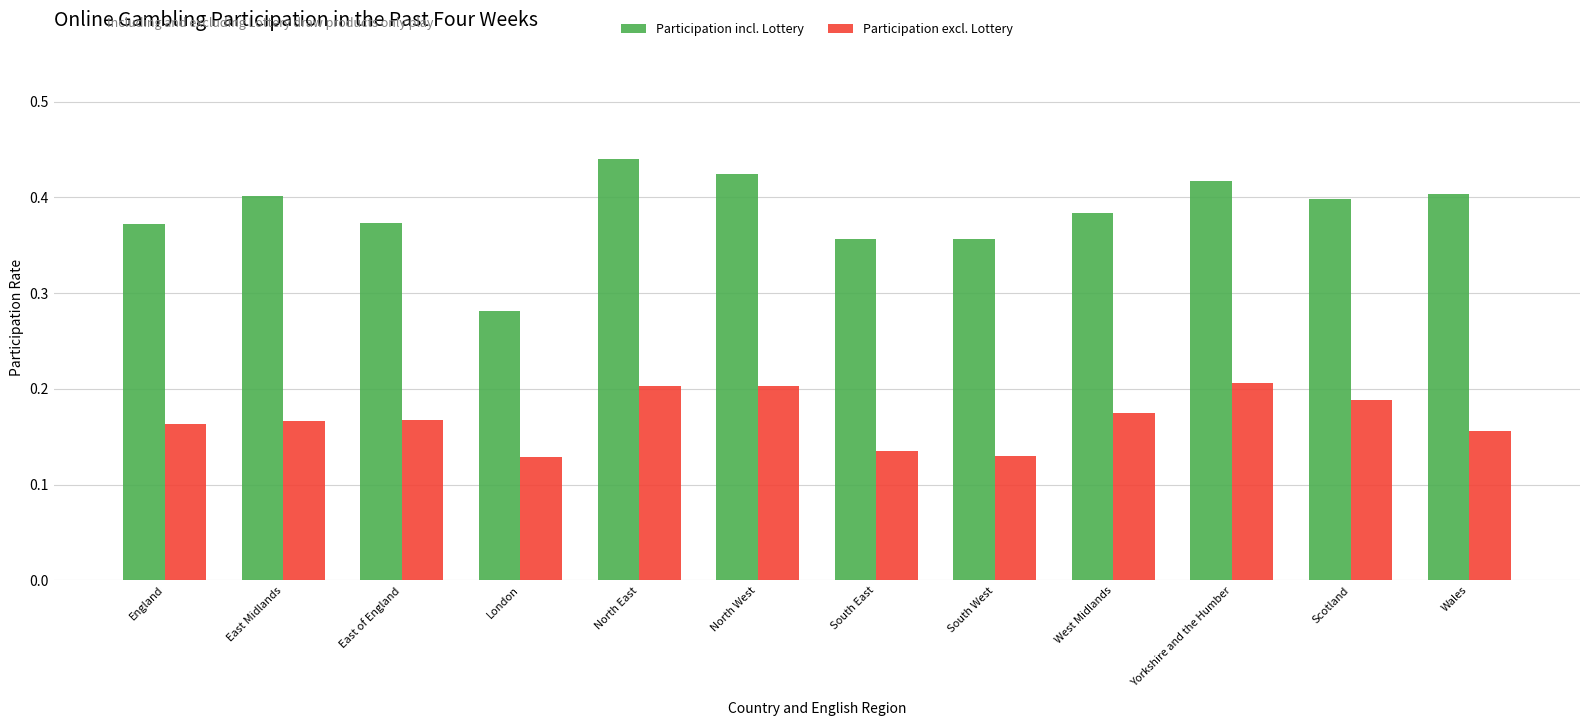

Are the bars horizontal?

No